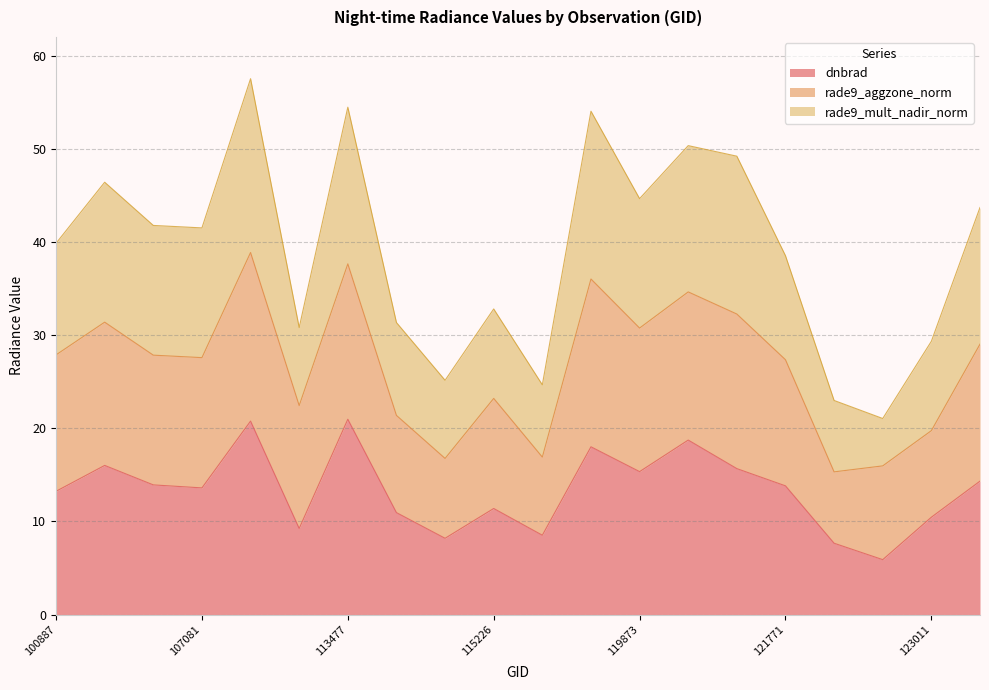

What is the total value across all series at 121771?

38.5